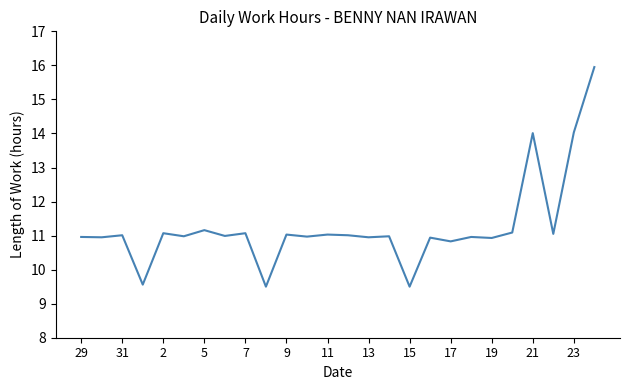

What is the minimum value shown in the chart?

9.5